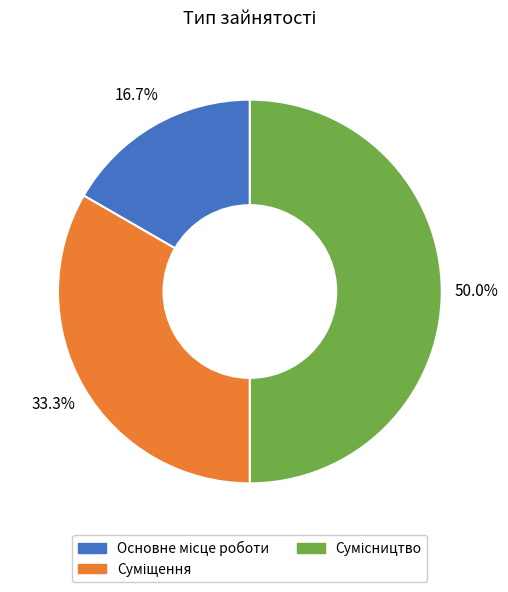

Count the number of slices in the pie.

3